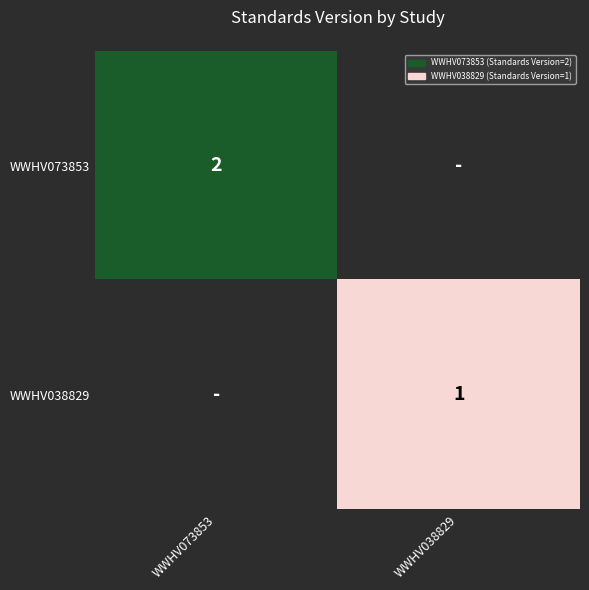

The WWHV073853 series shows 2 at WWHV073853. True or false?

True